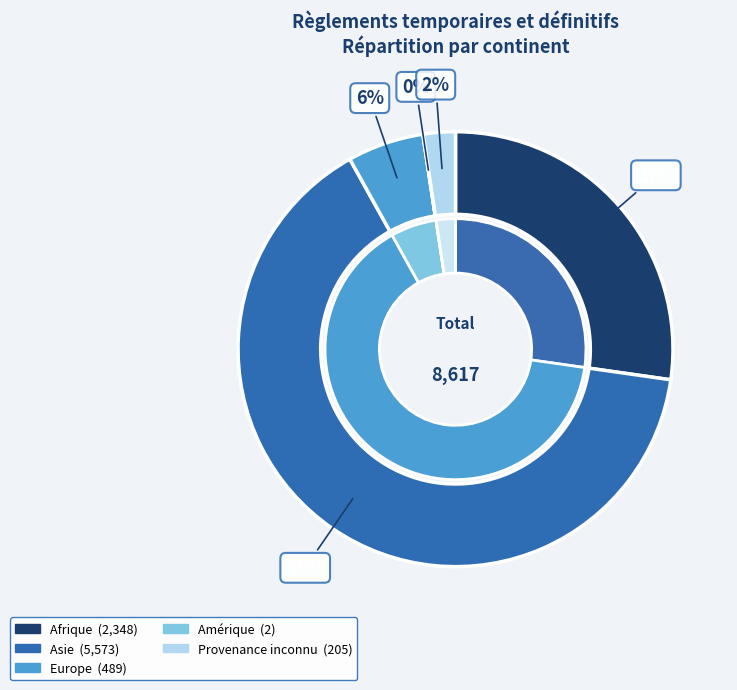

How many segments does this pie chart have?

6